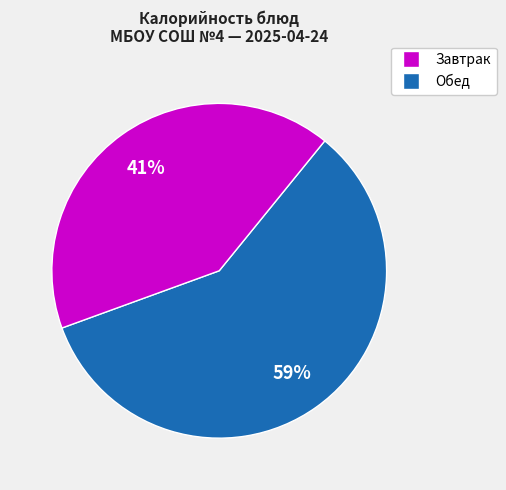

Is there a majority slice in this chart?

Yes